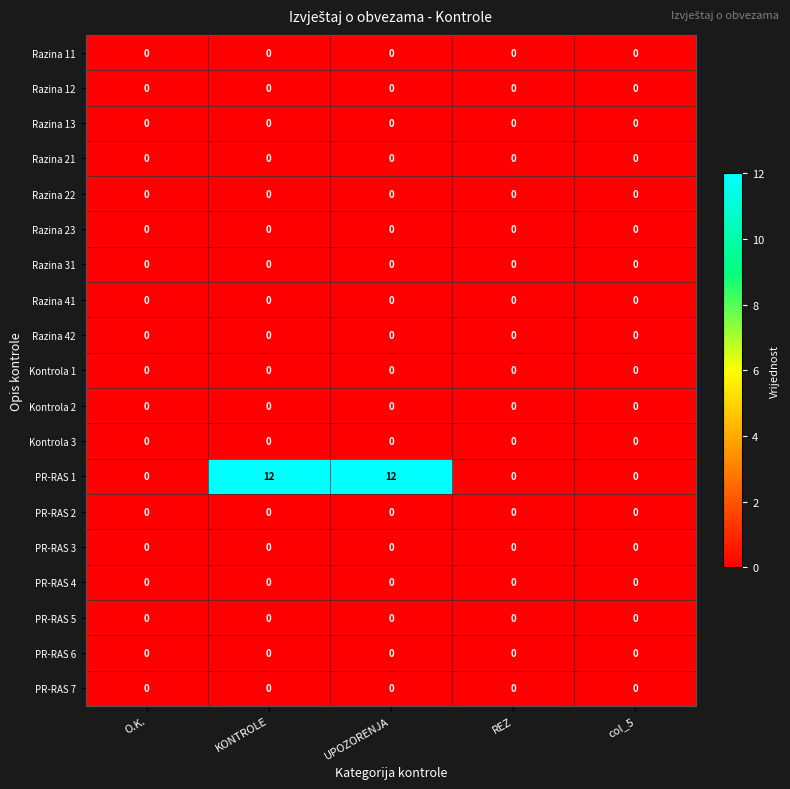

Which series has the largest range (max minus min)?

PR-RAS 1